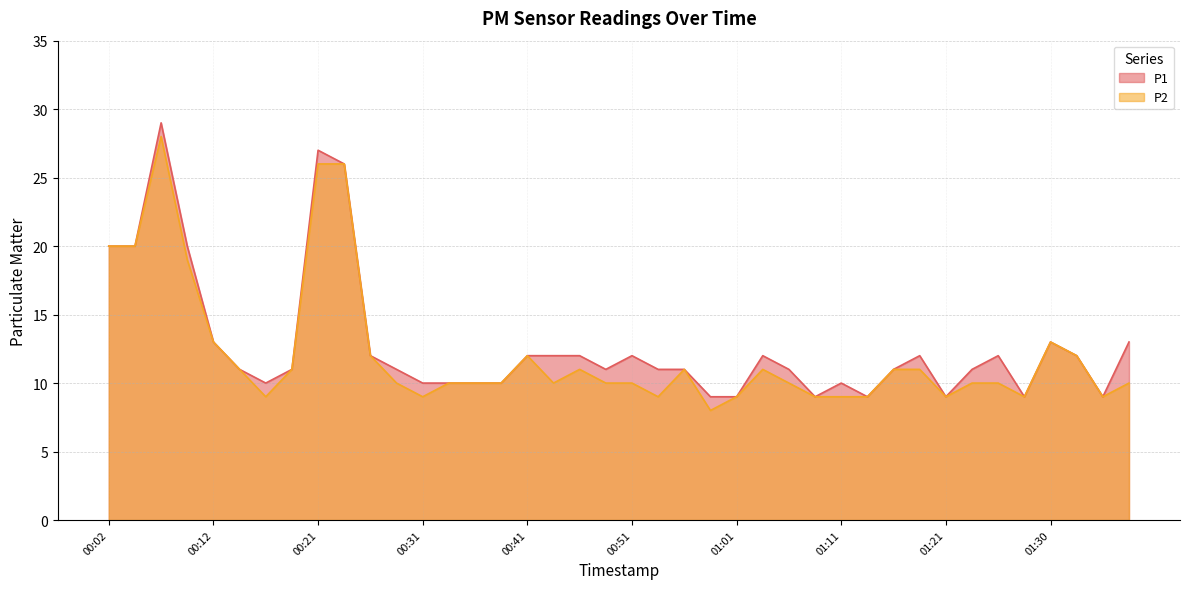

What is the difference between the second highest and minimum values in the P1 series?

18